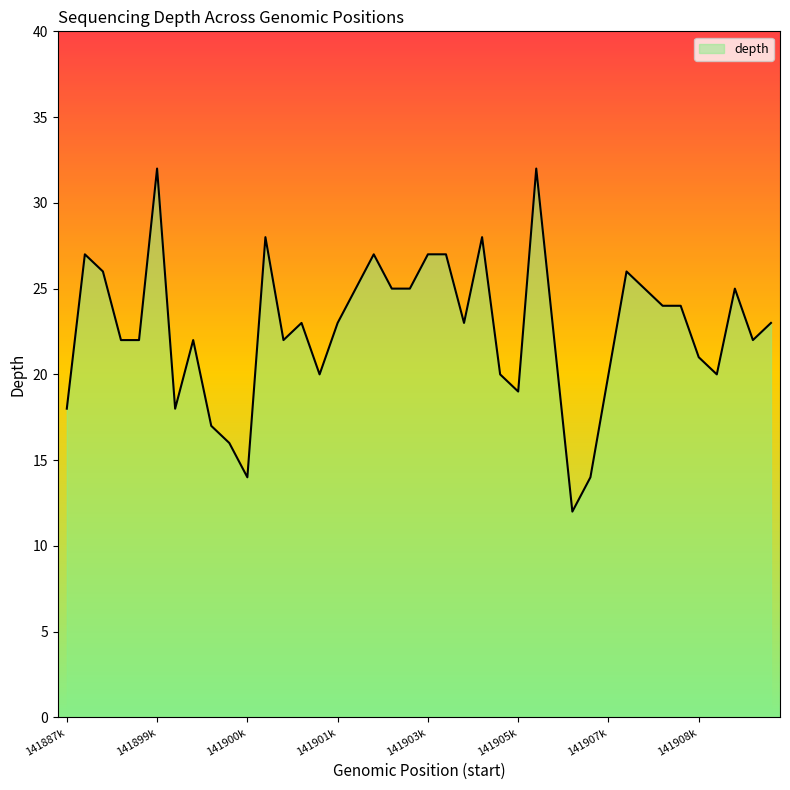

Reading left to right, list all the values displayed in this chart.

18	27	26	22	22	32	18	22	17	16	14	28	22	23	20	23	25	27	25	25	27	27	23	28	20	19	32	22	12	14	20	26	25	24	24	21	20	25	22	23